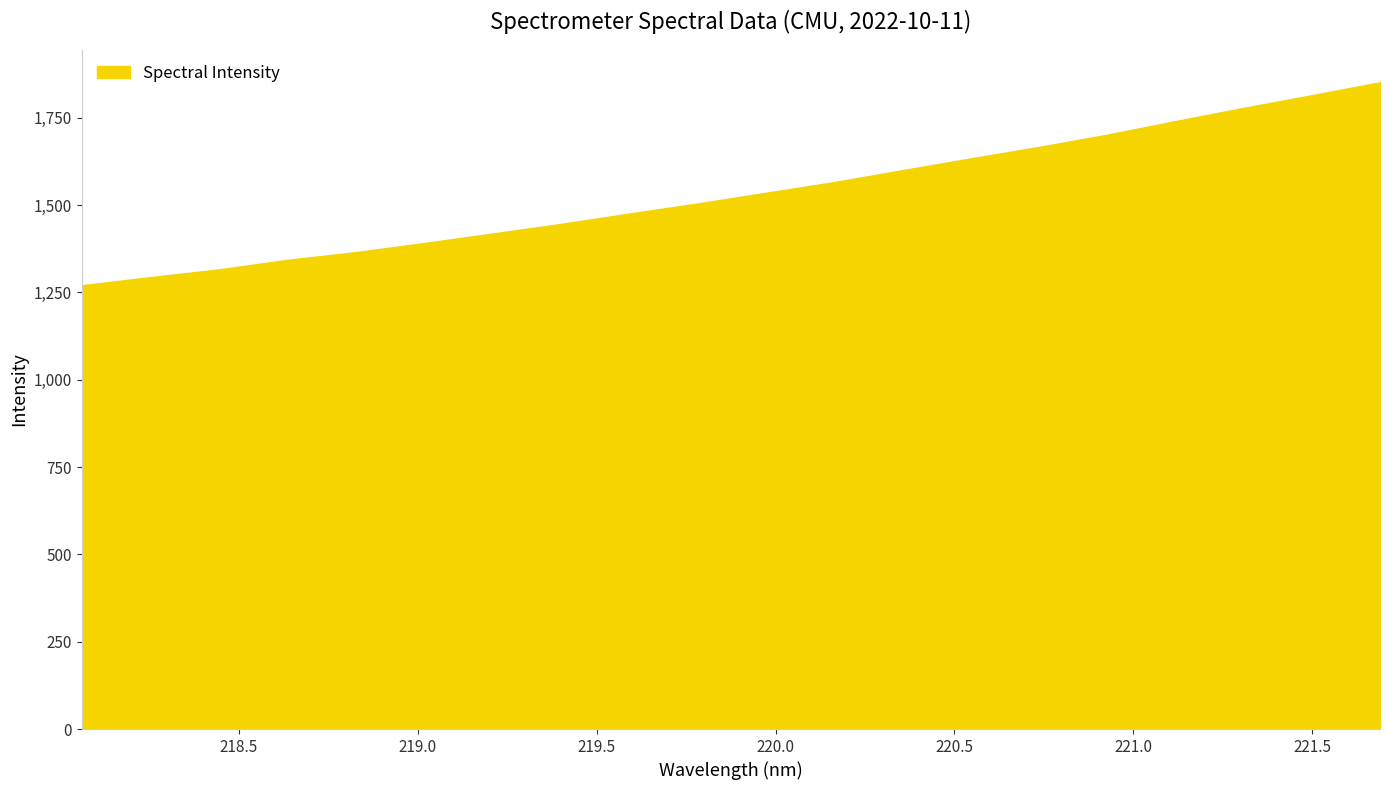

What is the minimum value shown in the chart?

1270.2